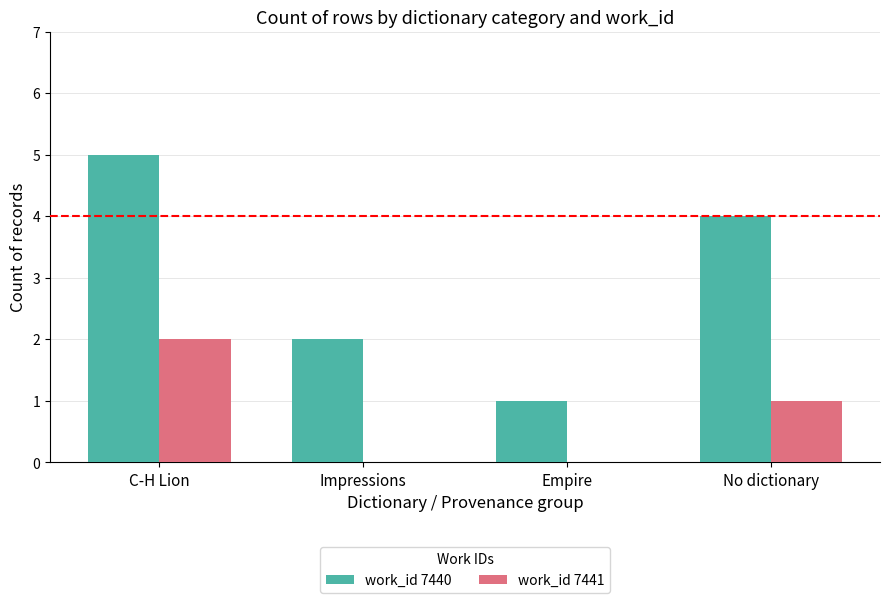

What is the greatest value displayed?

5